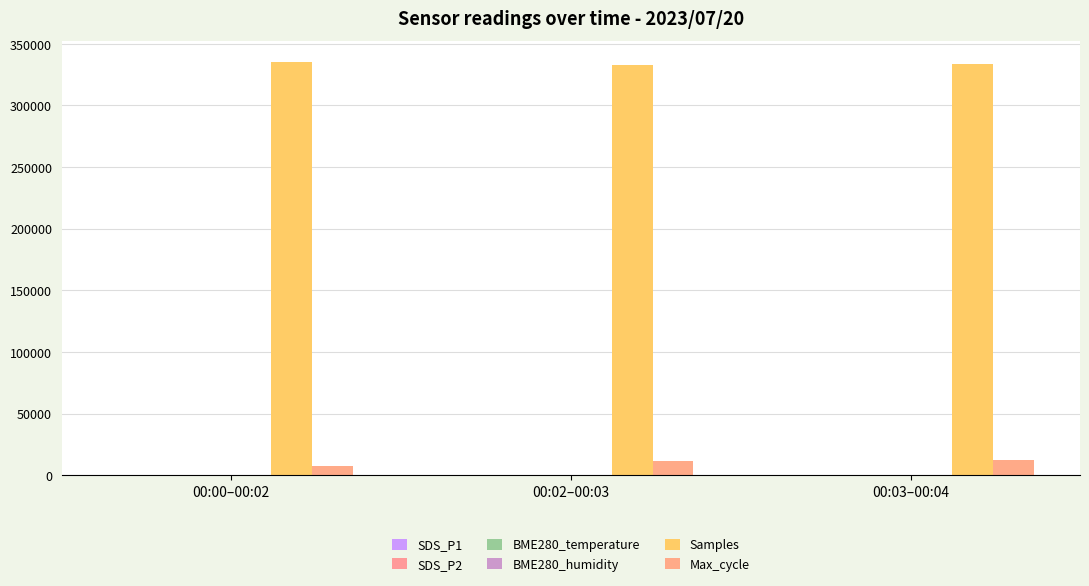

Are the bars horizontal?

No